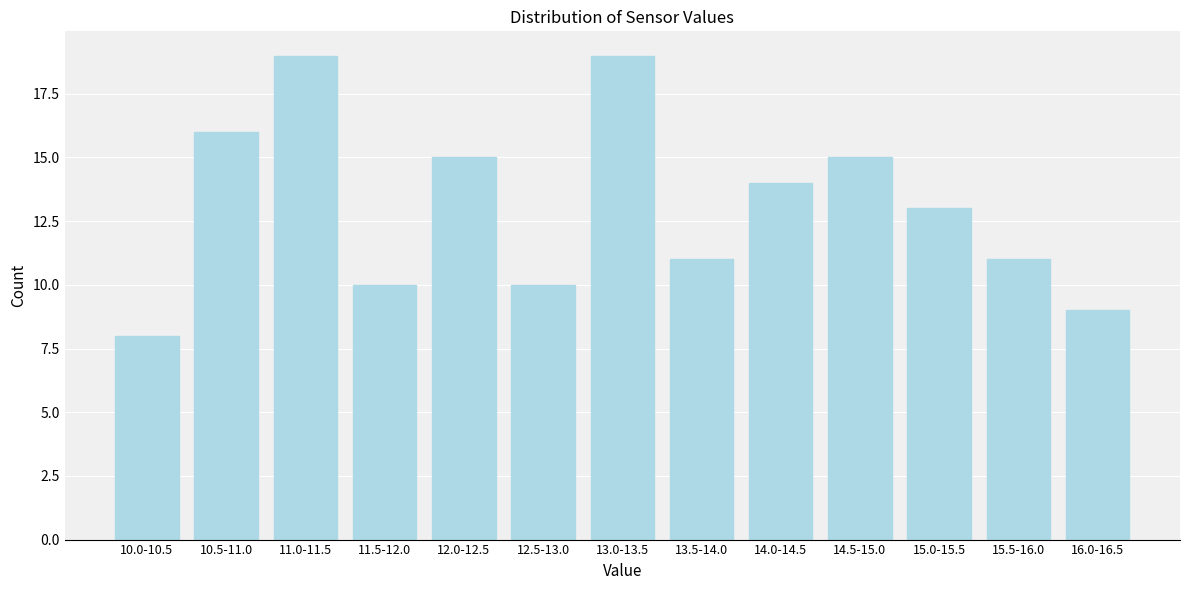

Reading left to right, transcribe all the data shown in this chart.

8	16	19	10	15	10	19	11	14	15	13	11	9